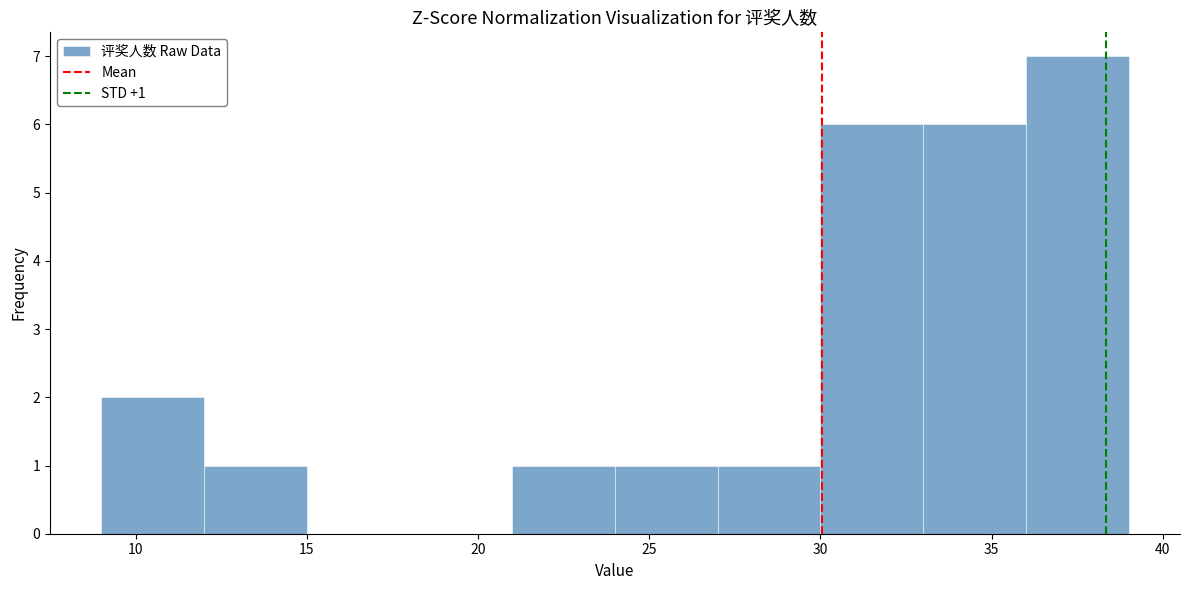

Which range on the x-axis has the tallest bar?

36 to 39